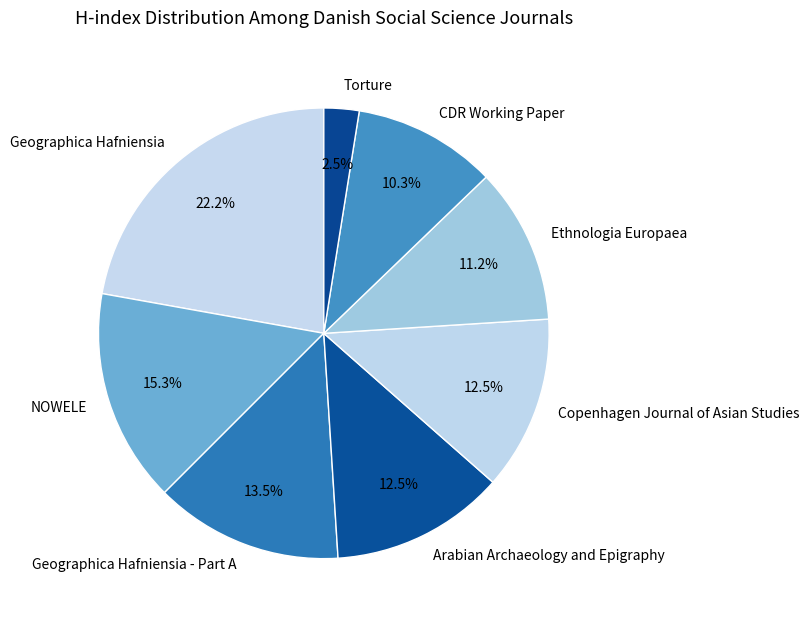

Does Geographica Hafniensia - Part A represent more than half of the total?

No